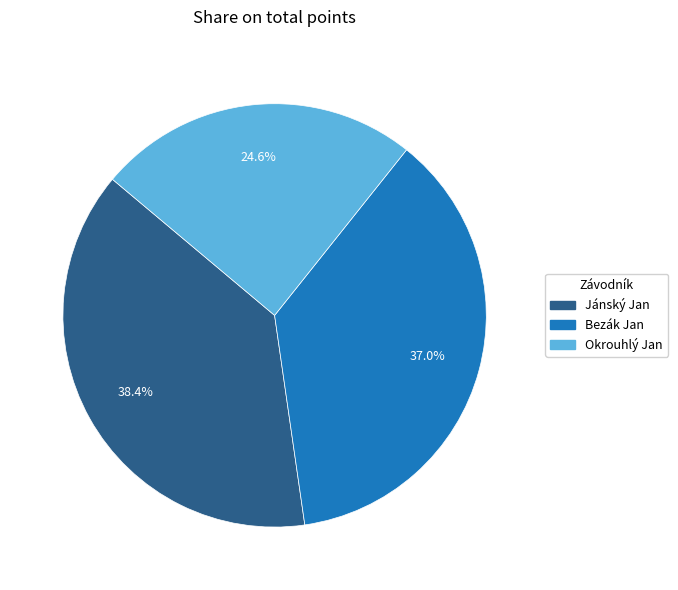

How many slices are in this pie chart?

3